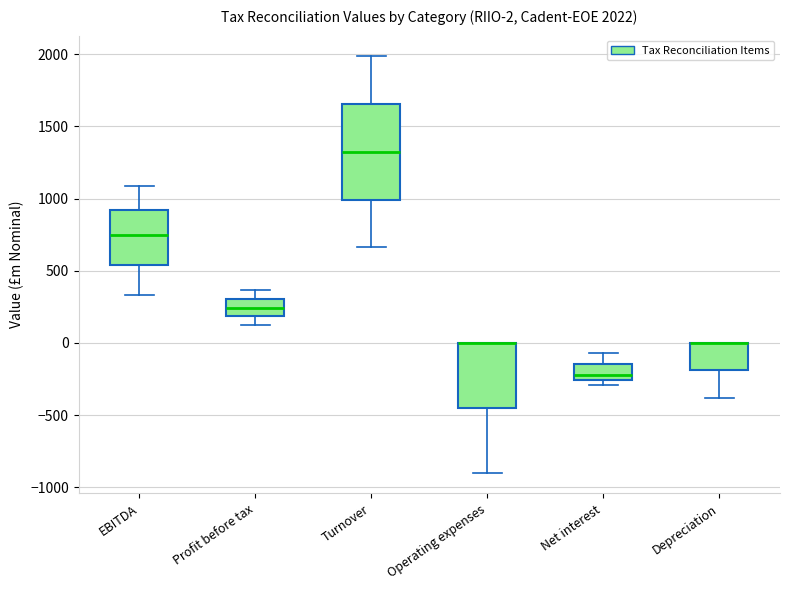

Which box is the tallest, from its lower edge to its upper edge?

Turnover